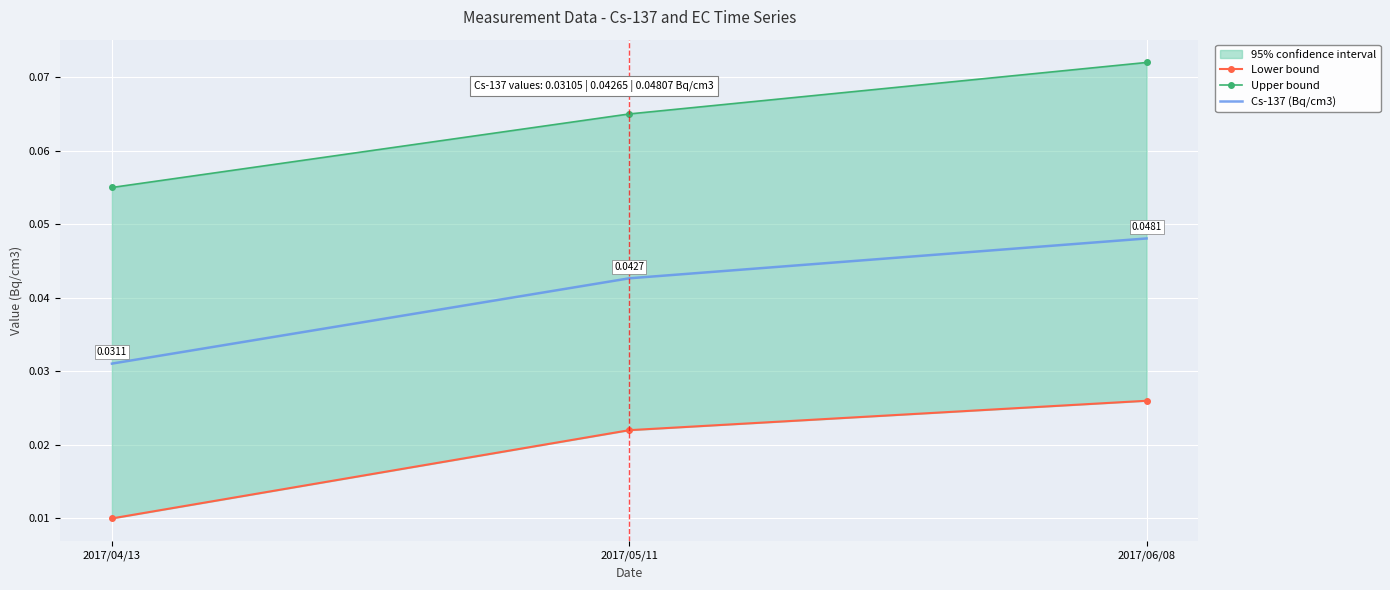

What is the sum of all Upper bound values?

0.2